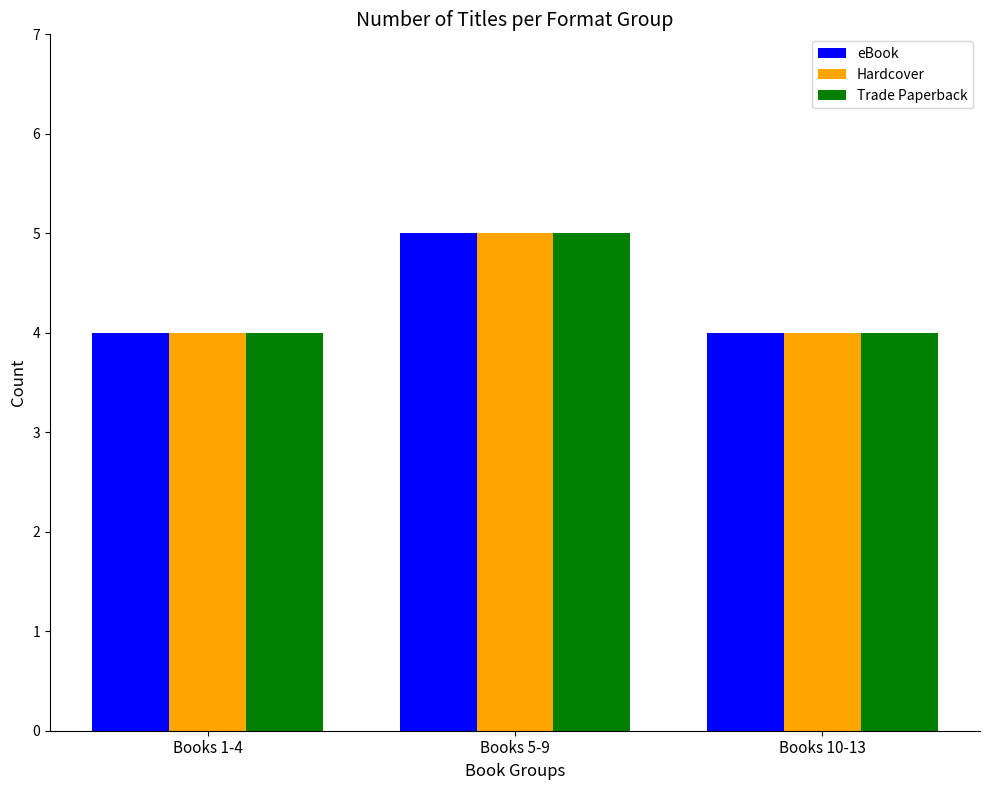

At which category is the sum across all series the highest?

Books 5-9